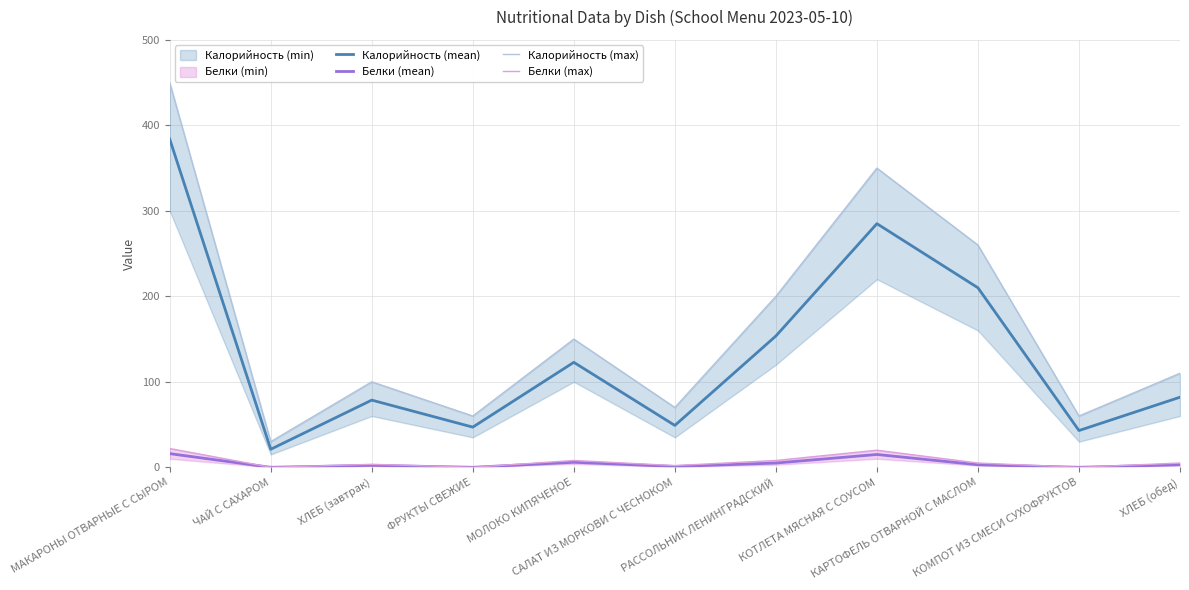

Is it true that Белки (mean) equals 0.0 at ФРУКТЫ СВЕЖИЕ?

True